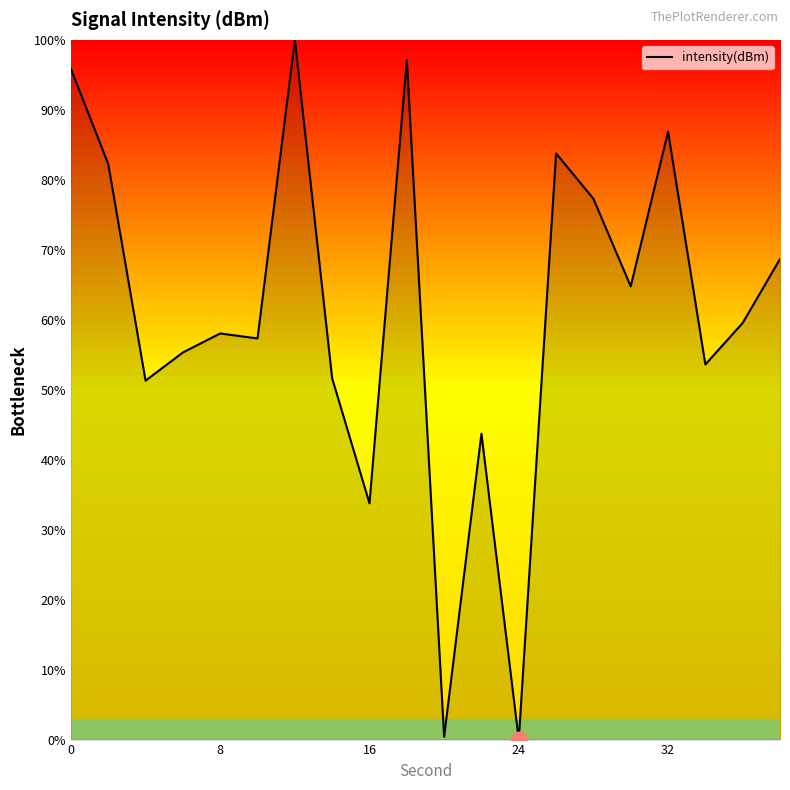

What is the difference between the maximum and minimum values?

100.0